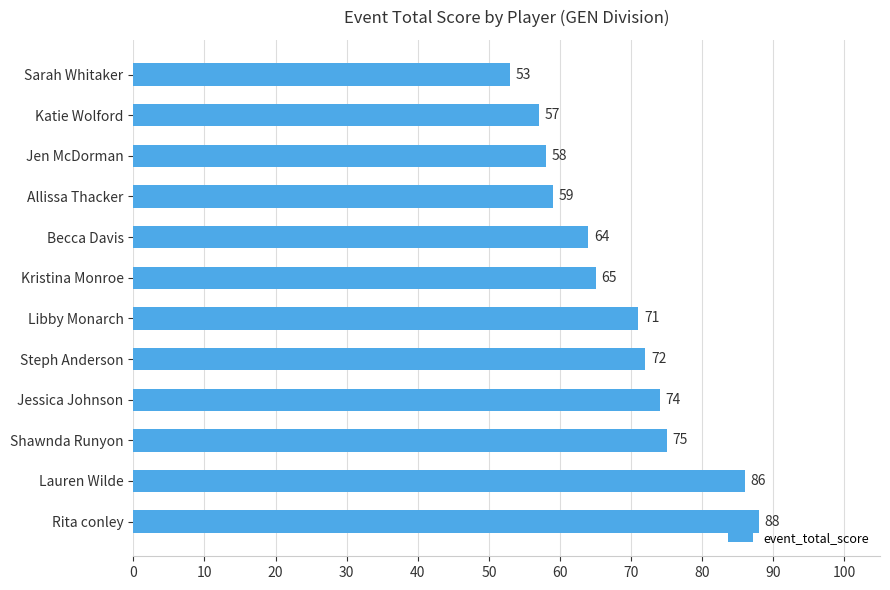

How many values are below 71?

6